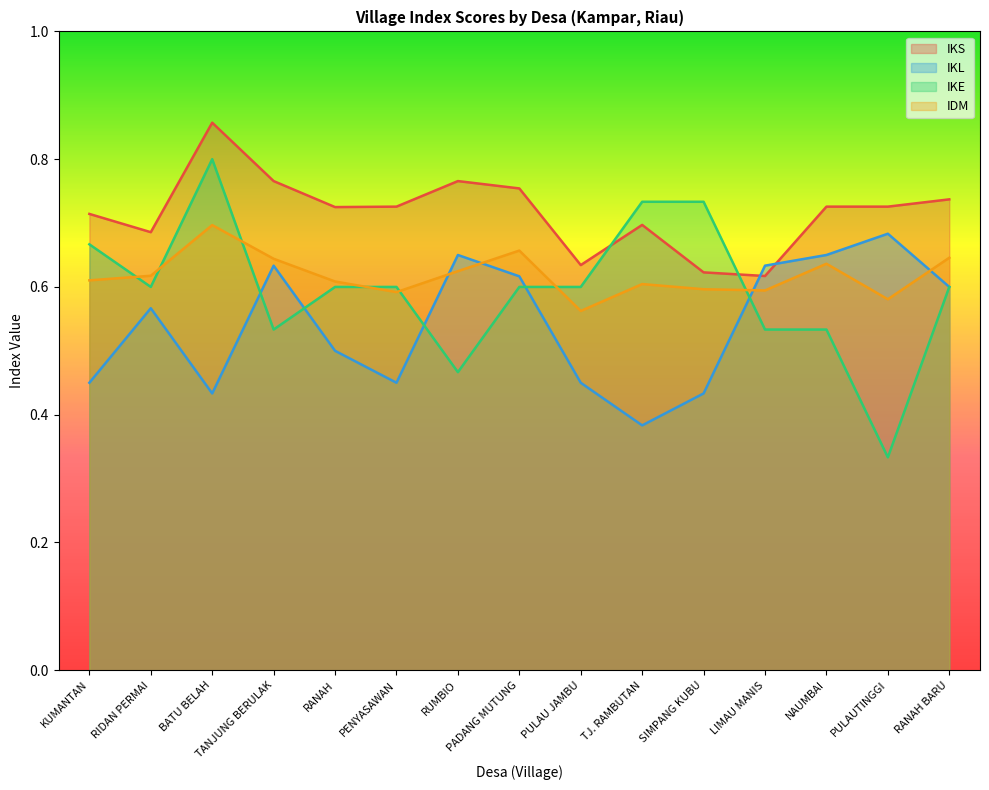

Between SIMPANG KUBU and RUMBIO, which is larger?

RUMBIO